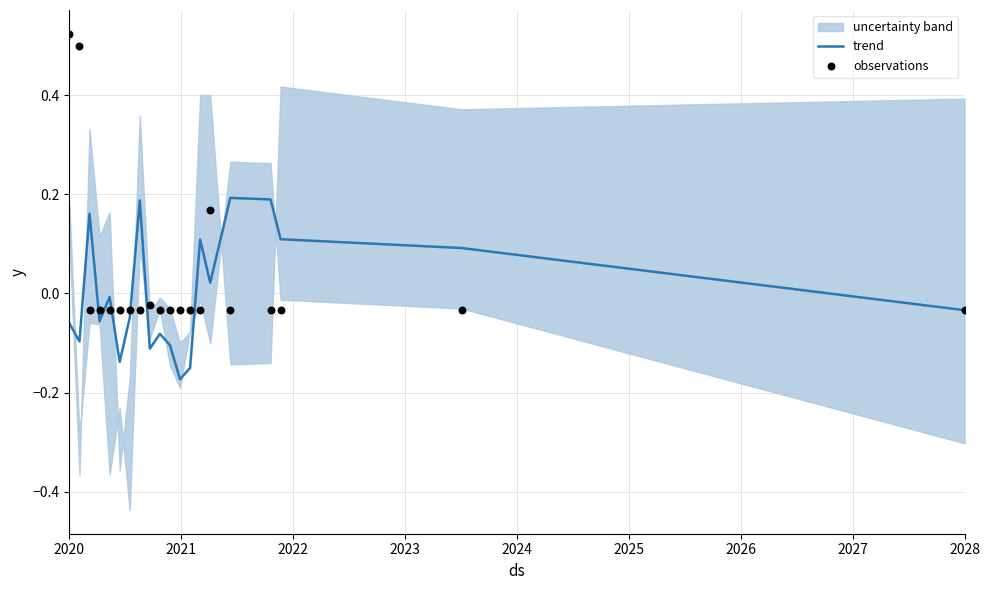

At which category is the sum across all series the highest?

2020